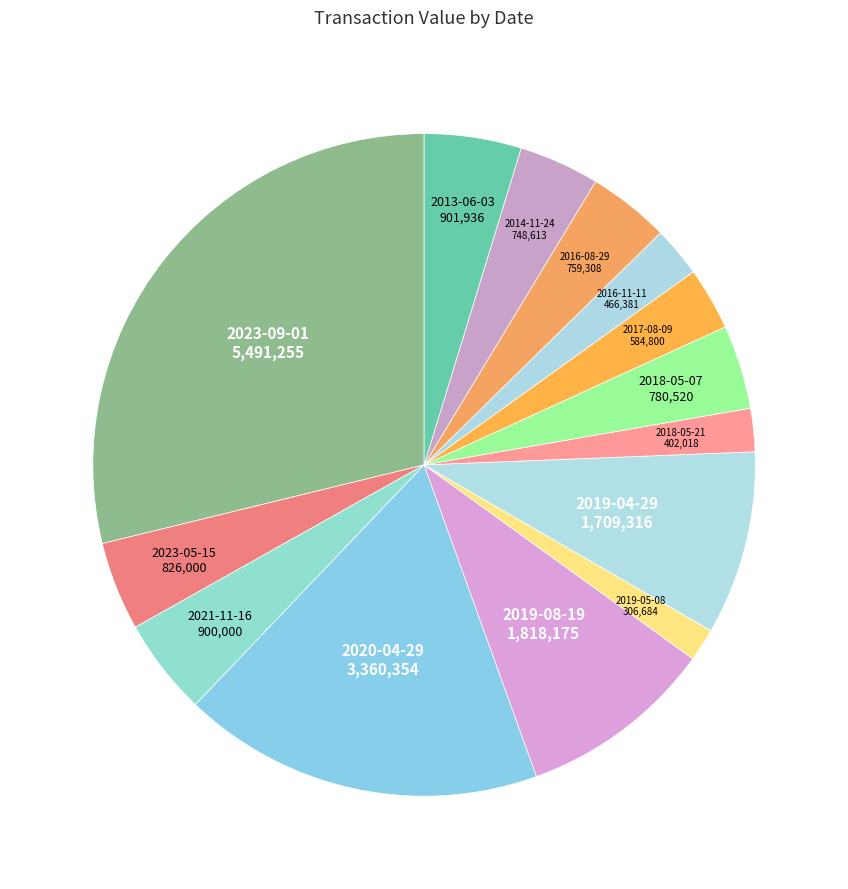

Does any single category account for the majority?

No